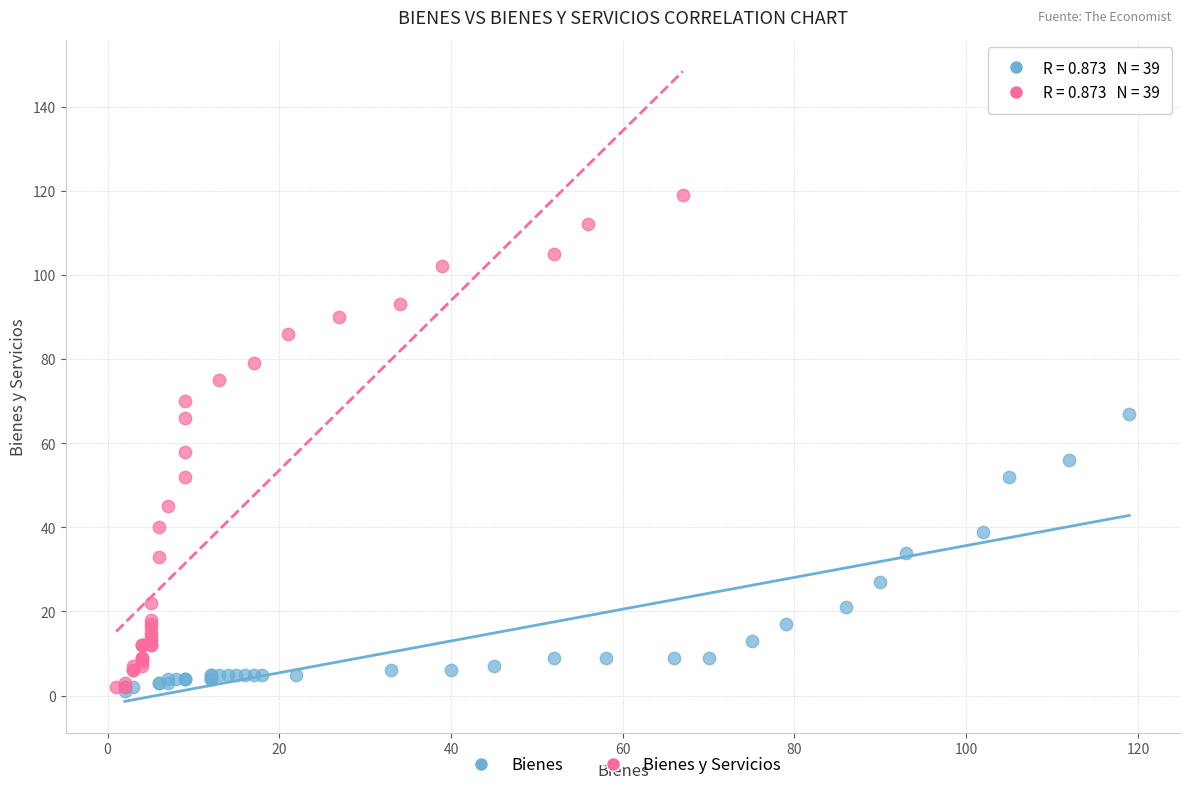

Which series reaches the maximum Y coordinate?

Bienes y Servicios